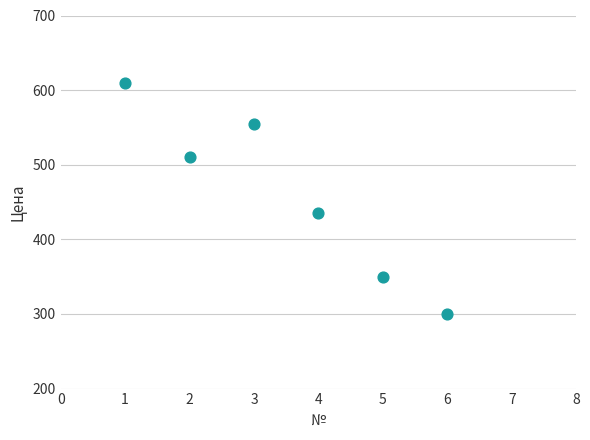

What is the average X value?

4